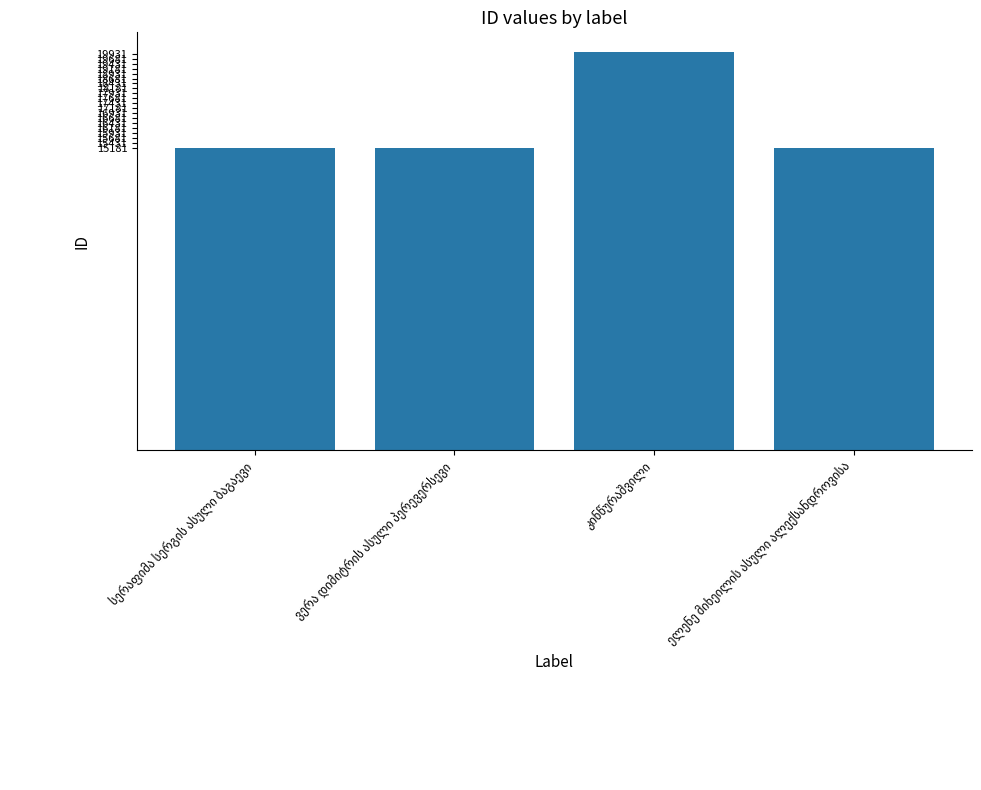

What is the value of the 4th bar from the left?

15181